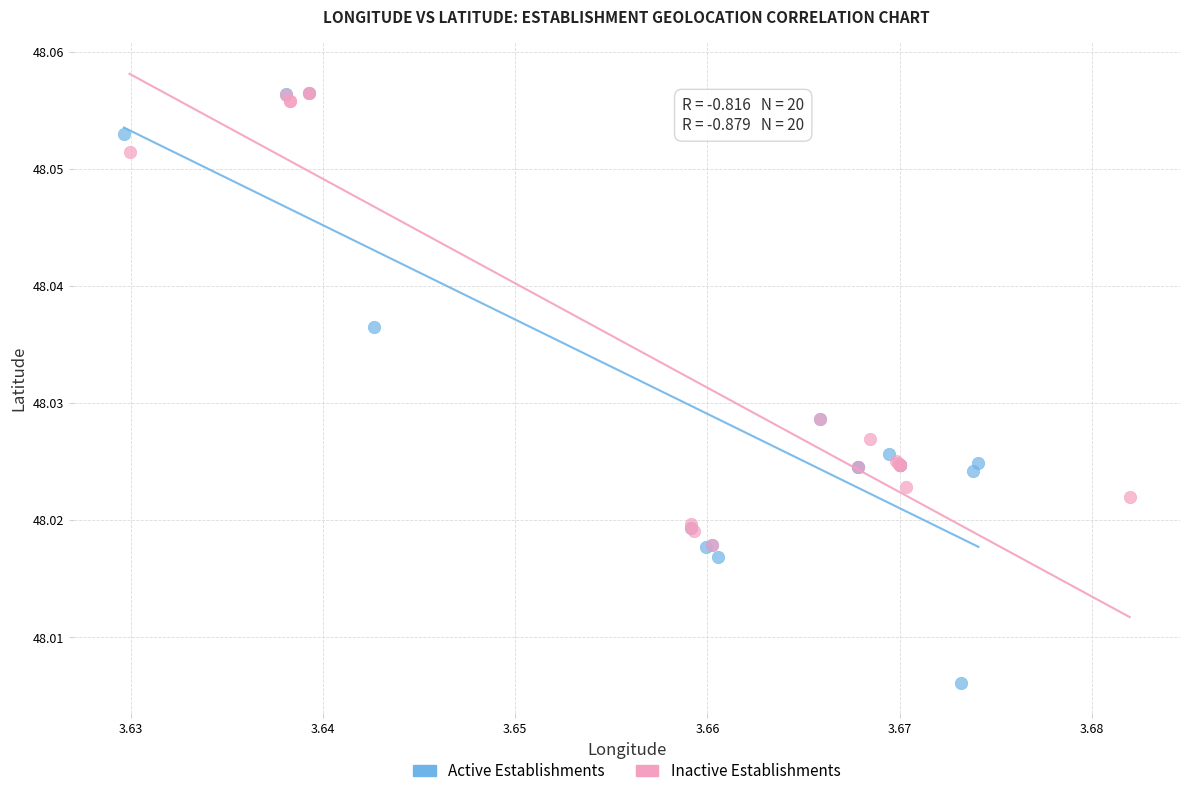

Which series contains the lowest Y value?

Active Establishments